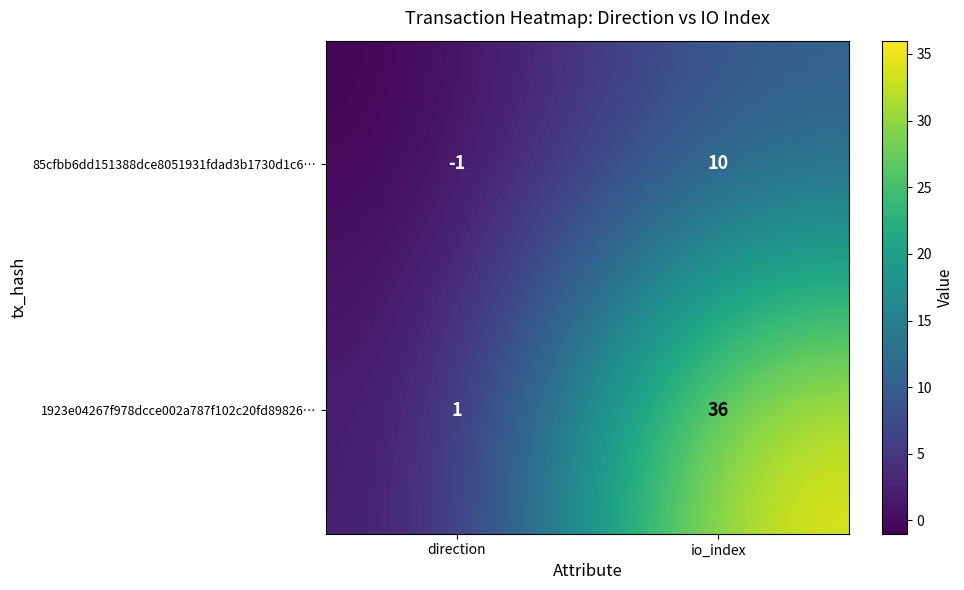

What value does the 1923e04267f978dcce002a787f102c20fd89826… series have at io_index, to the nearest 10?

40